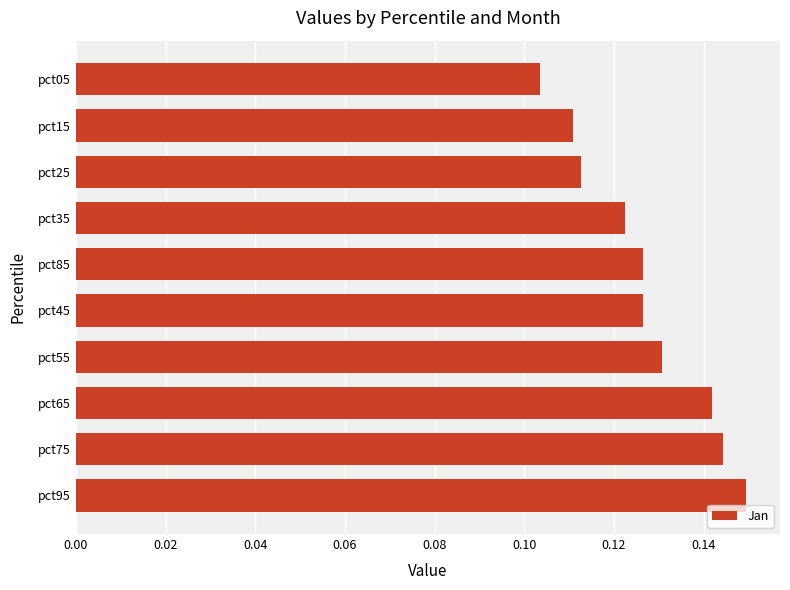

Which category has the lowest value across all series?

pct05